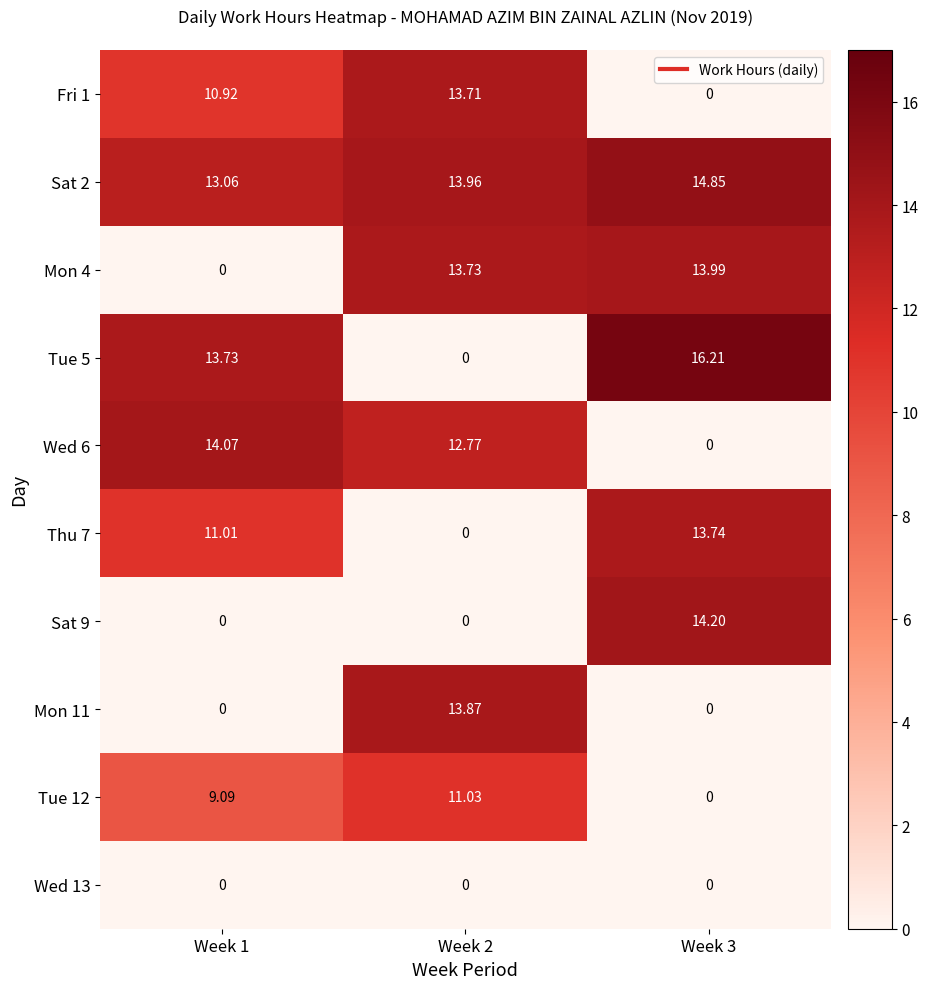

Is the value of Tue 12 at Week 1 greater than the value of Sat 2 at Week 2?

No